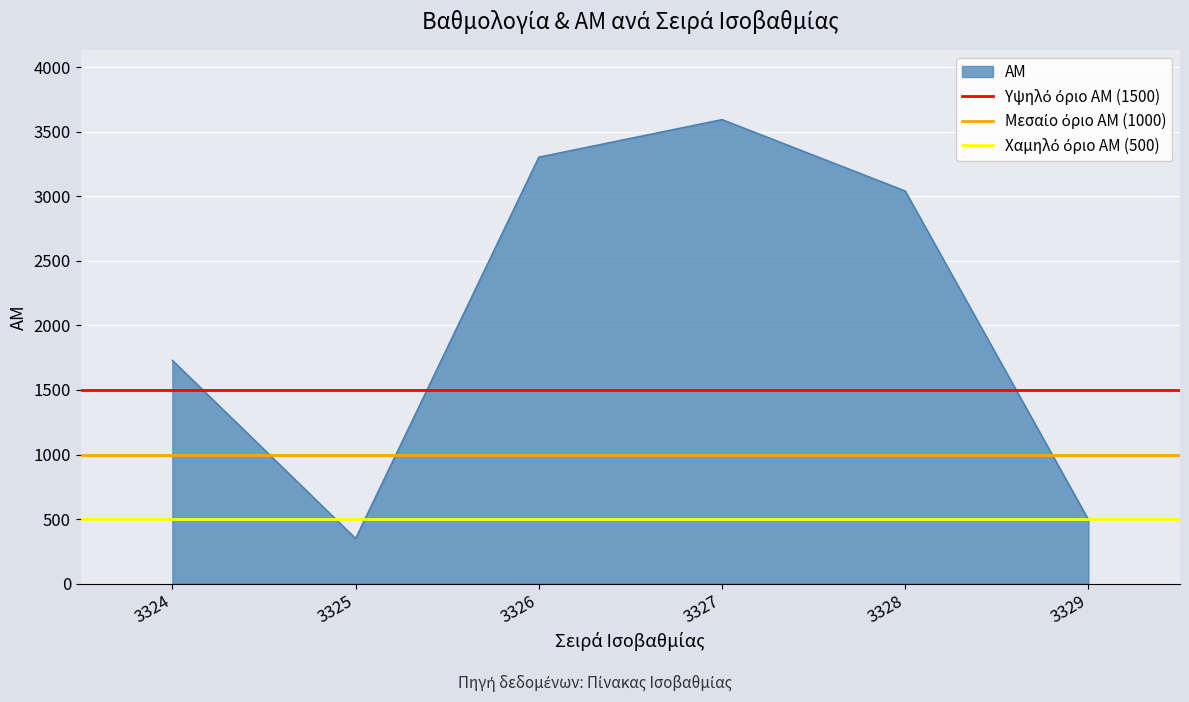

Where is Χαμηλό όριο ΑΜ (500) nearest to the value 500?

3324